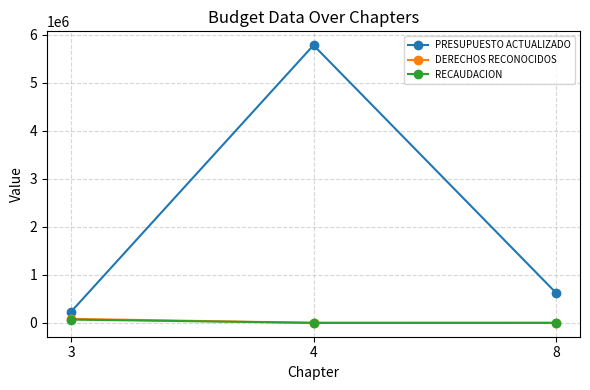

How many categories are shown in the chart?

3